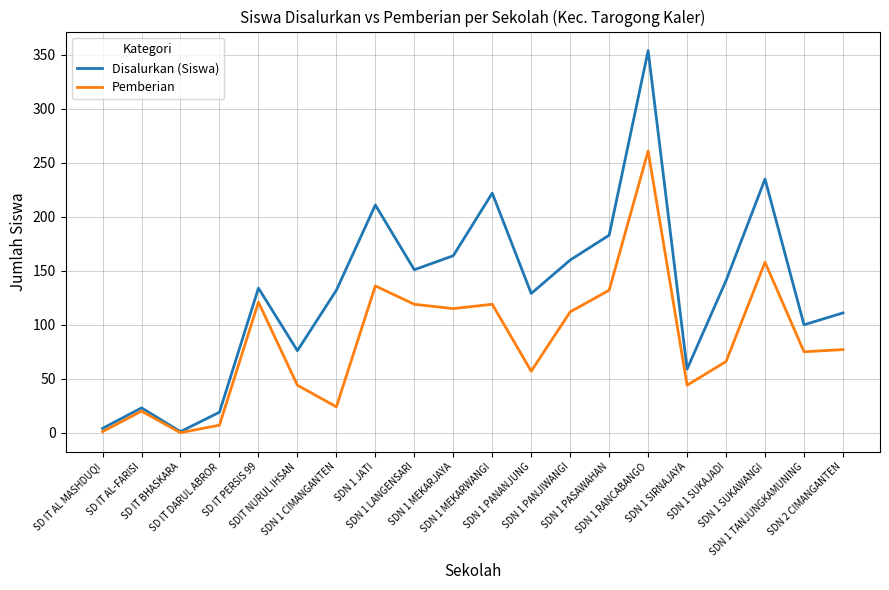

What is the approximate value of Pemberian at SD IT AL MASHDUQI?

1